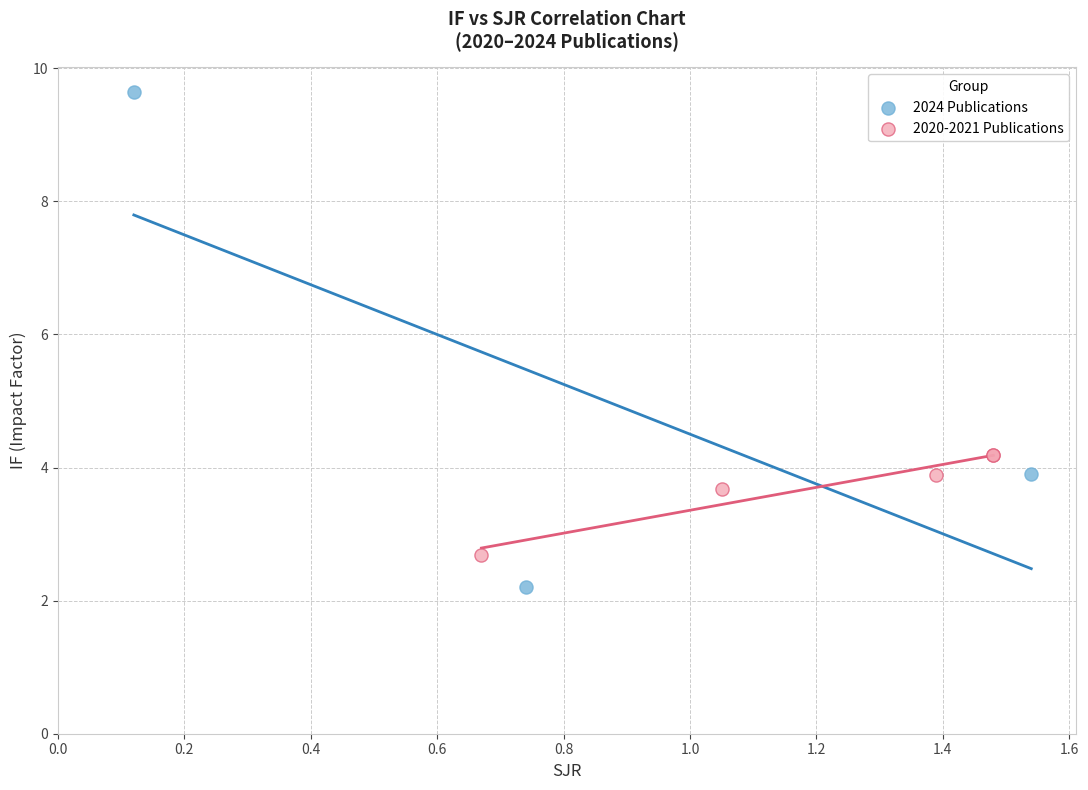

Which series reaches the minimum Y coordinate?

2024 Publications